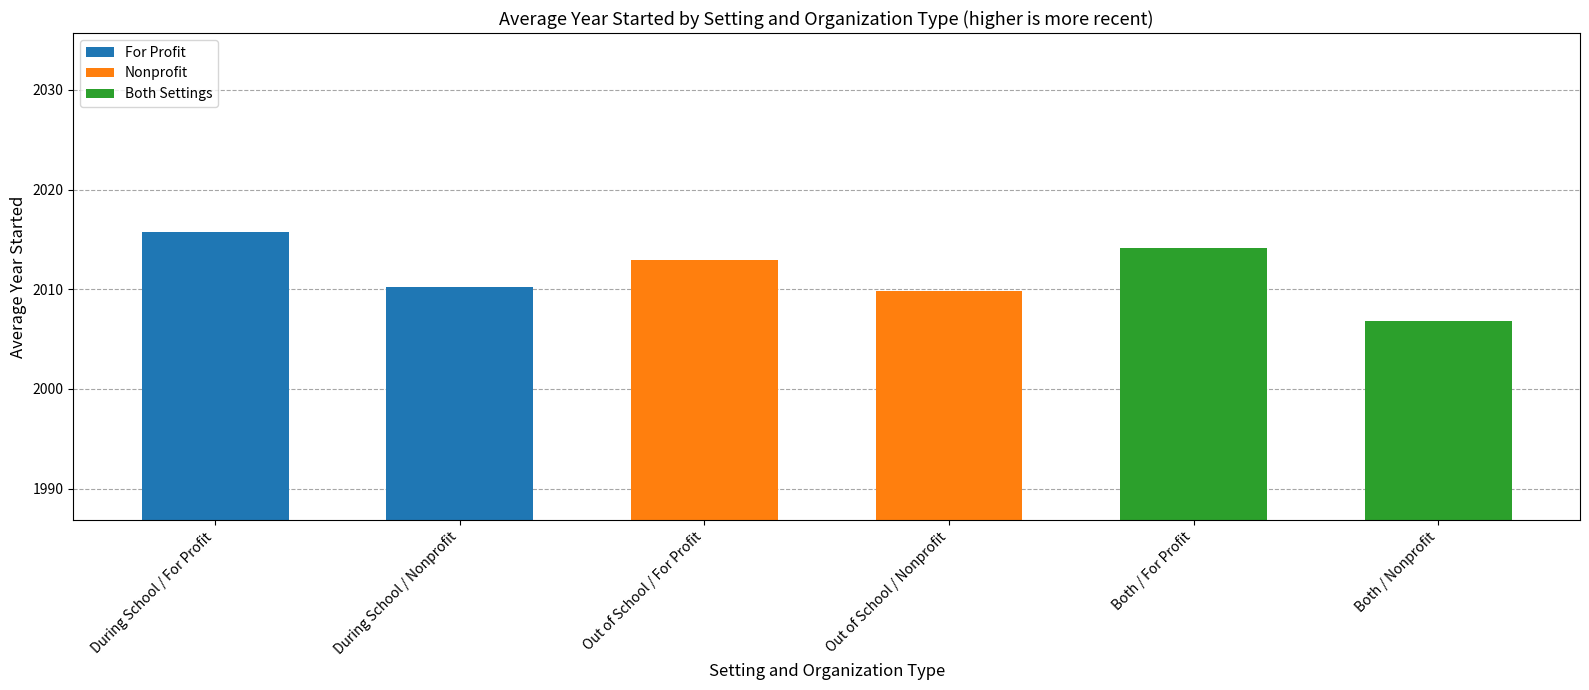

How many values in the During School series are below 2015?

1